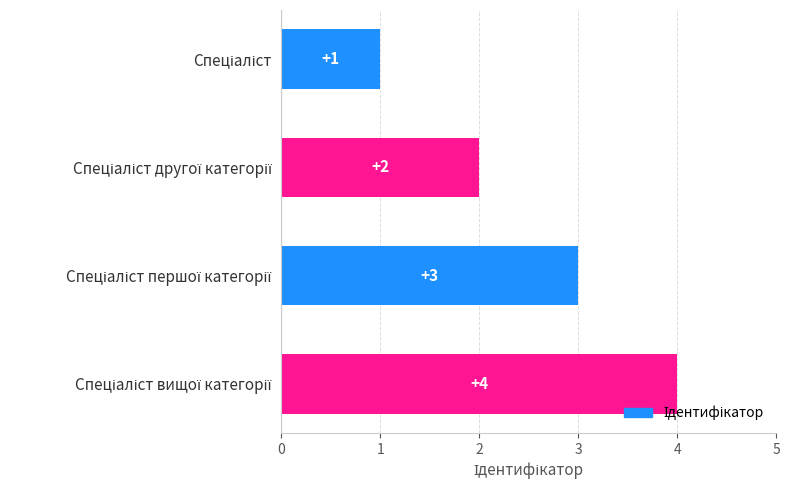

What is the greatest value displayed?

4